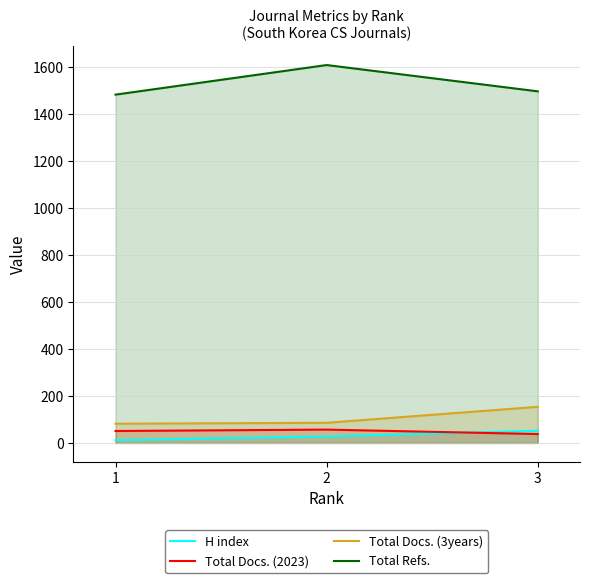

The H index series shows 52 at 3. True or false?

True